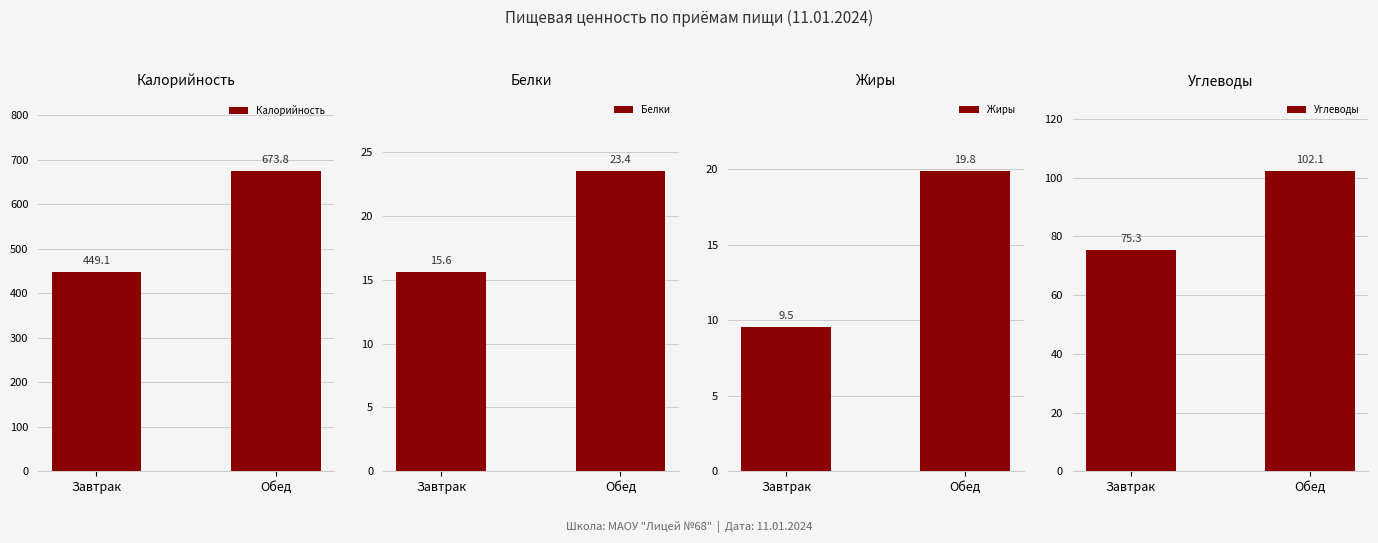

What is the sum of the Калорийность values at Обед and Завтрак?

1122.9